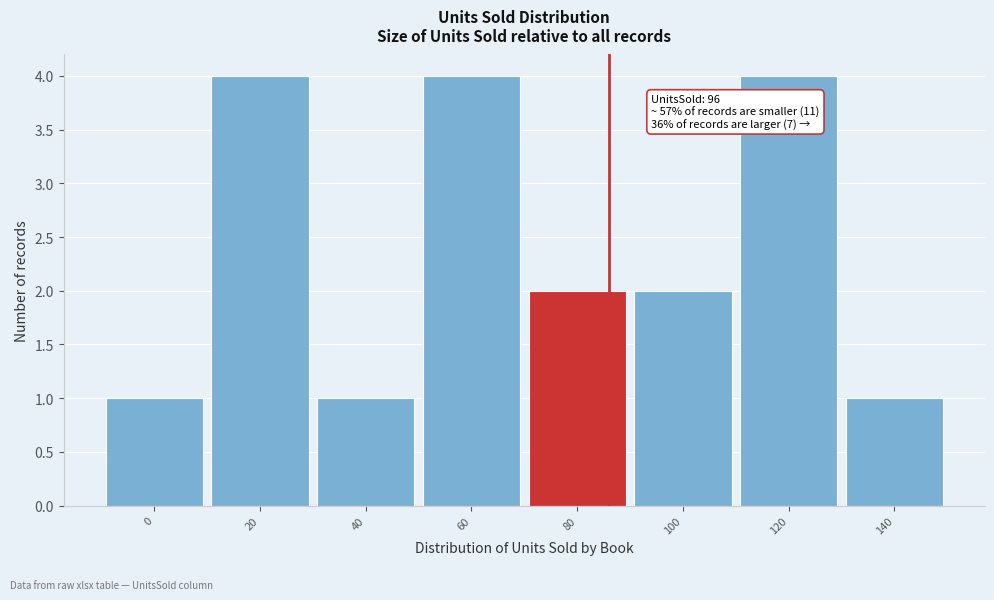

Reading left to right, what are all the values shown in this chart?

1	4	1	4	2	2	4	1